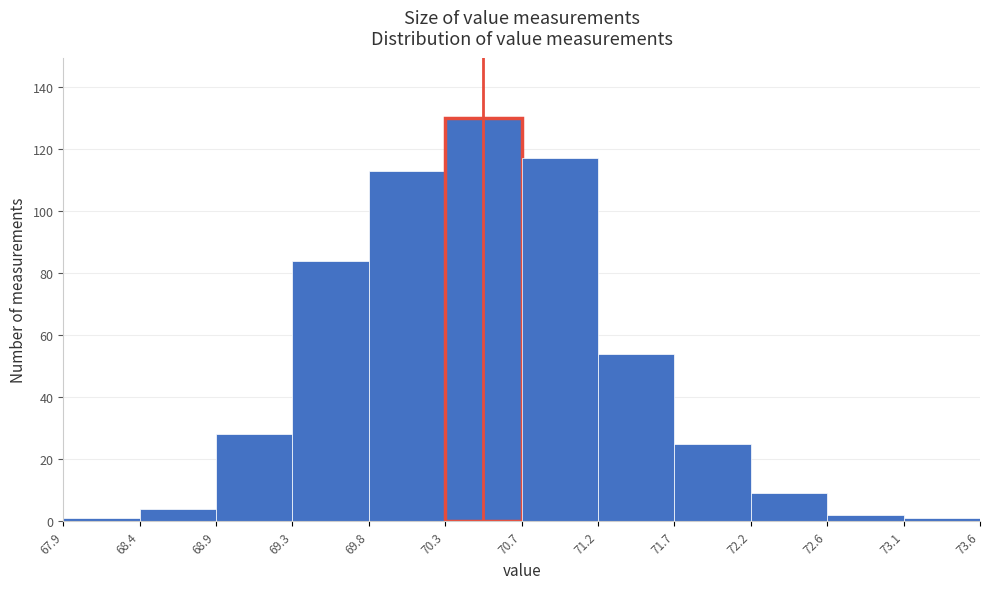

How tall is the bar that spans 69.8 to 70.3 on the x-axis? The values are not printed on the chart, so give them approximately, as read against the axis.

114